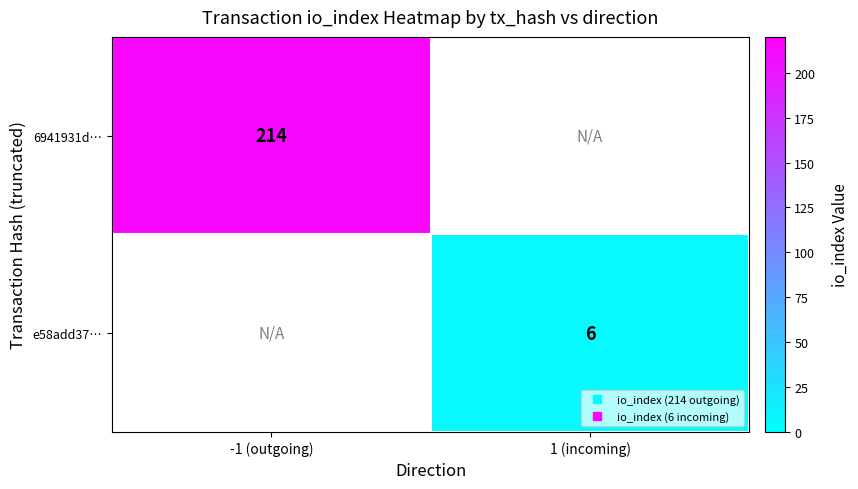

List the labels in order of 6941931d… value, largest first.

-1 (outgoing), 1 (incoming)